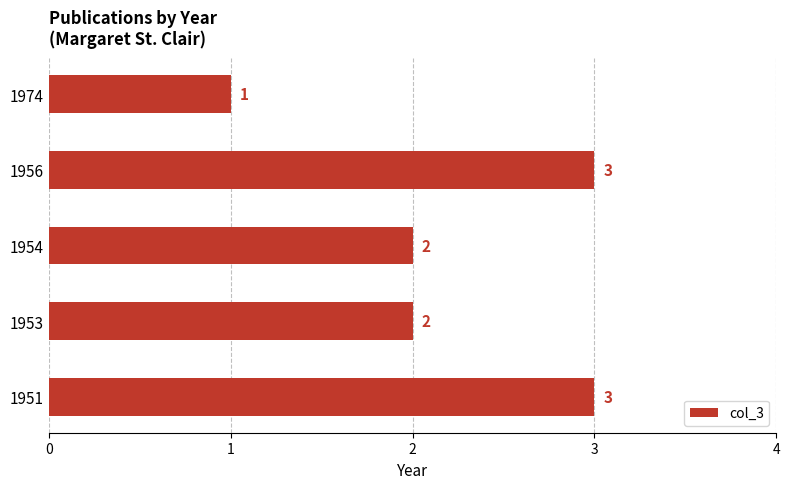

What is the ratio of the value at 1974 to the value at 1953?

0.5